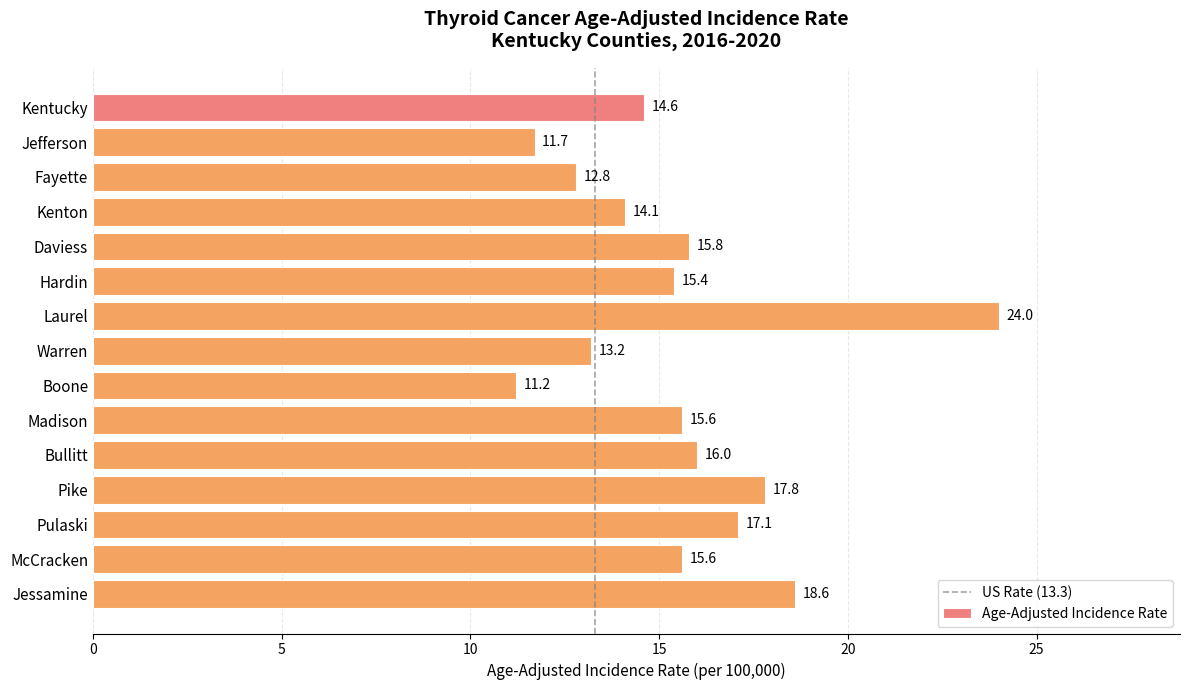

Reading bottom to top, list all the values displayed in this chart.

18.6	15.6	17.1	17.8	16.0	15.6	11.2	13.2	24.0	15.4	15.8	14.1	12.8	11.7	14.6